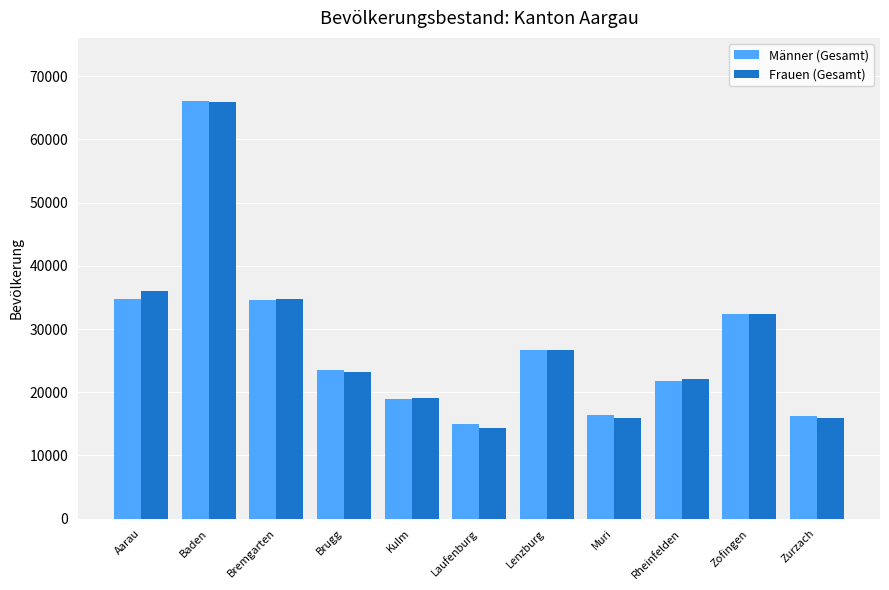

Does the chart contain any negative values?

No